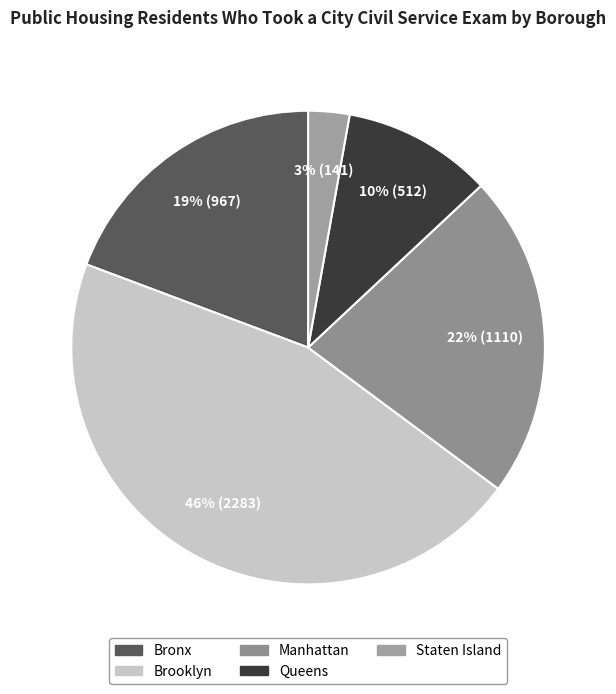

To the nearest percent, what is the difference between the largest and smallest slice percentages?

43%